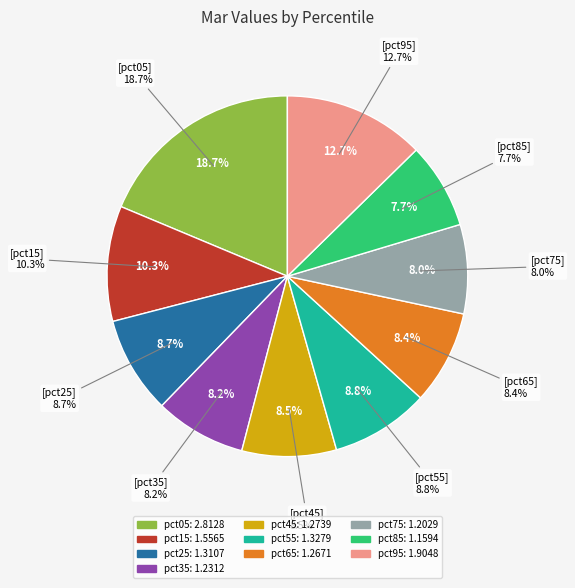

To the nearest percent, what percentage of the pie is pct65?

8%